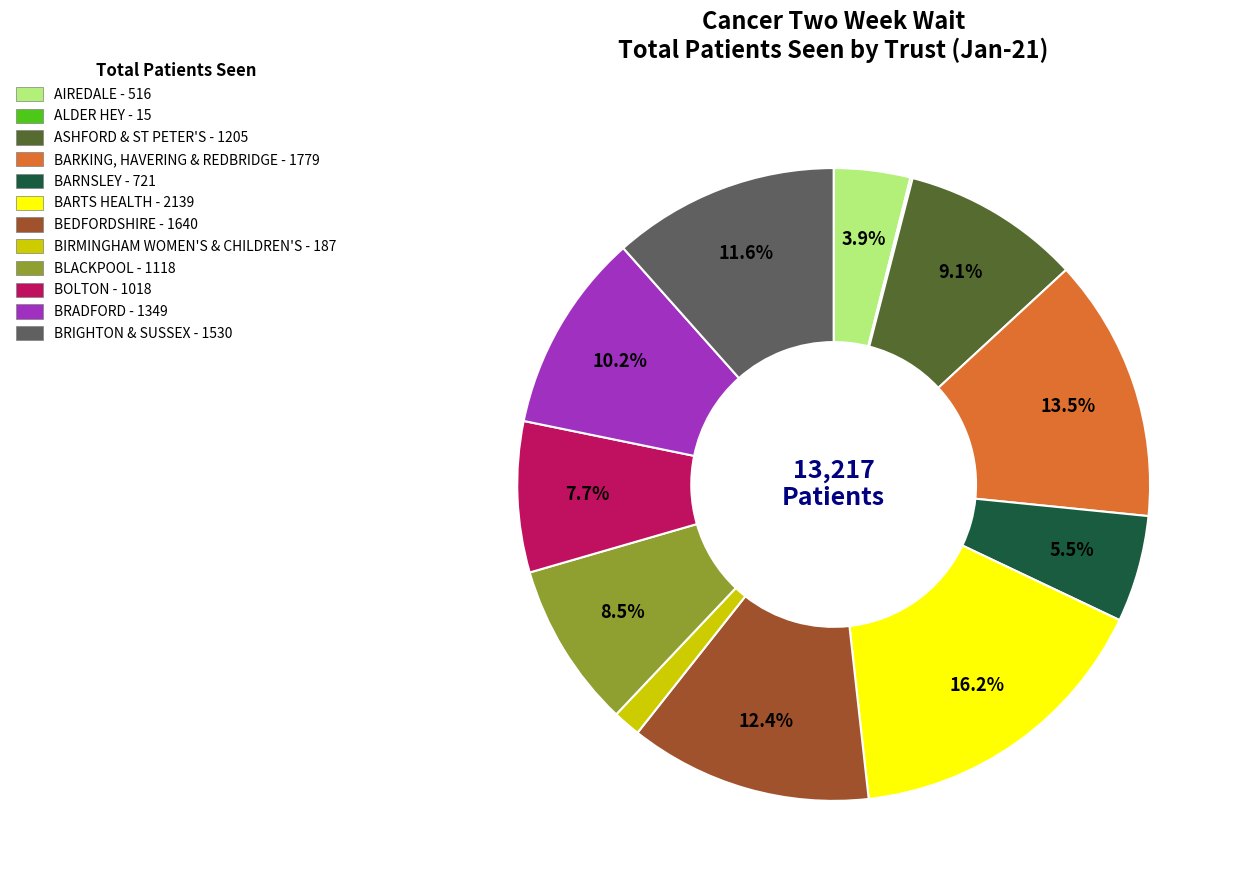

Is there a majority slice in this chart?

No